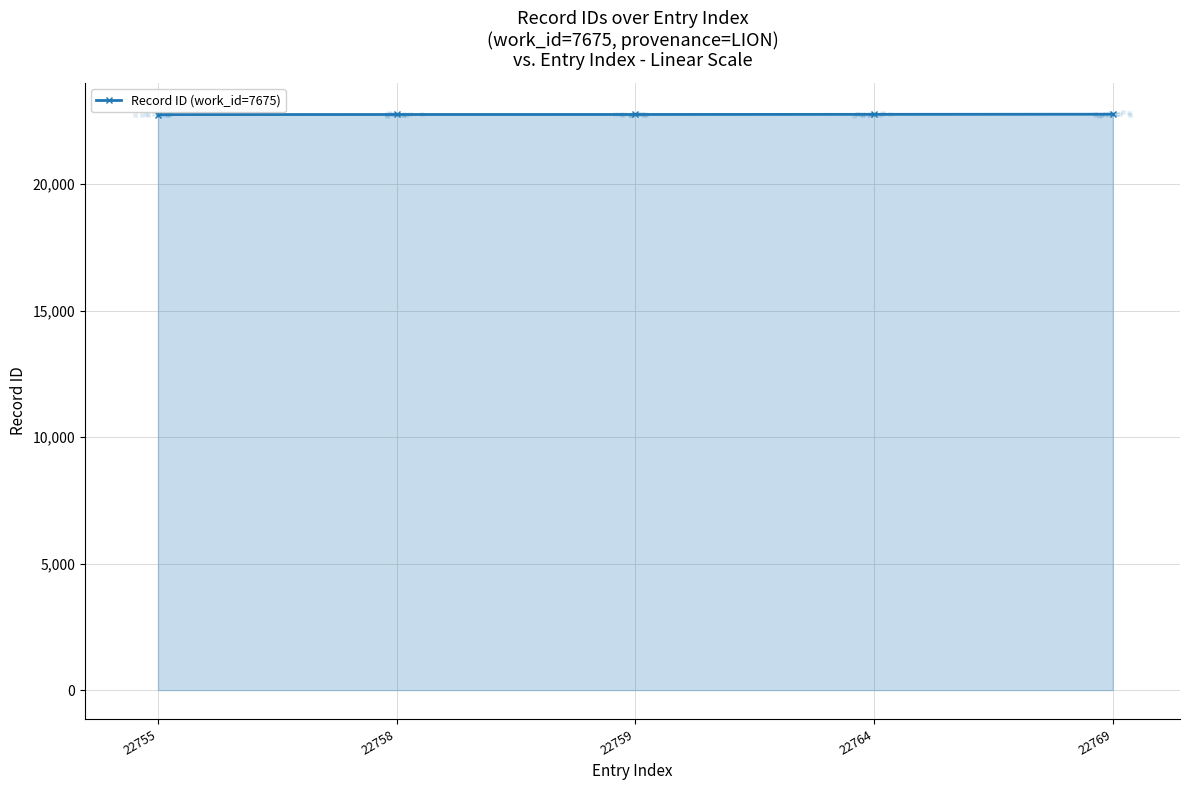

What is the change in value from 22759 to 22764?

+5